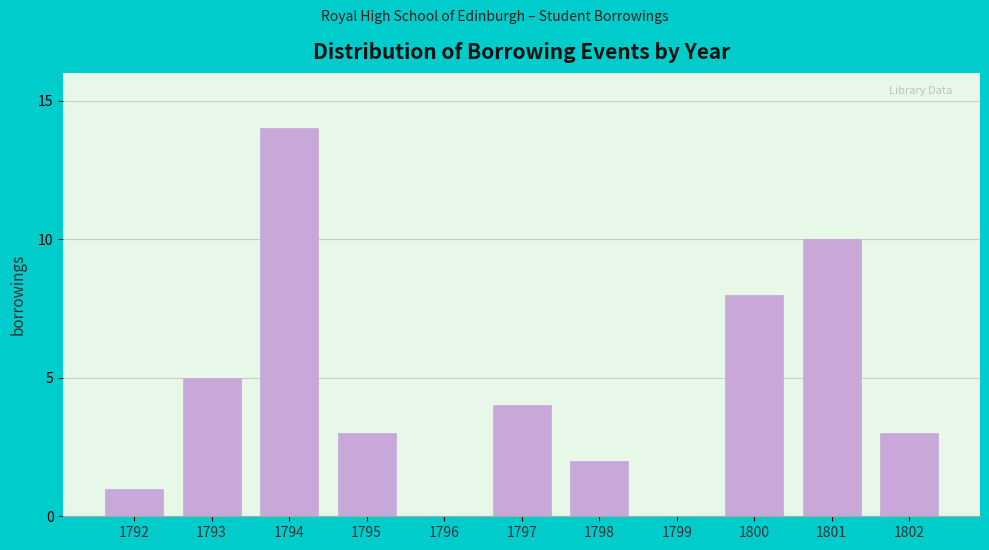

Reading left to right, what are all the values shown in this chart?

1792=1	1793=5	1794=14	1795=3	1796=0	1797=4	1798=2	1799=0	1800=8	1801=10	1802=3